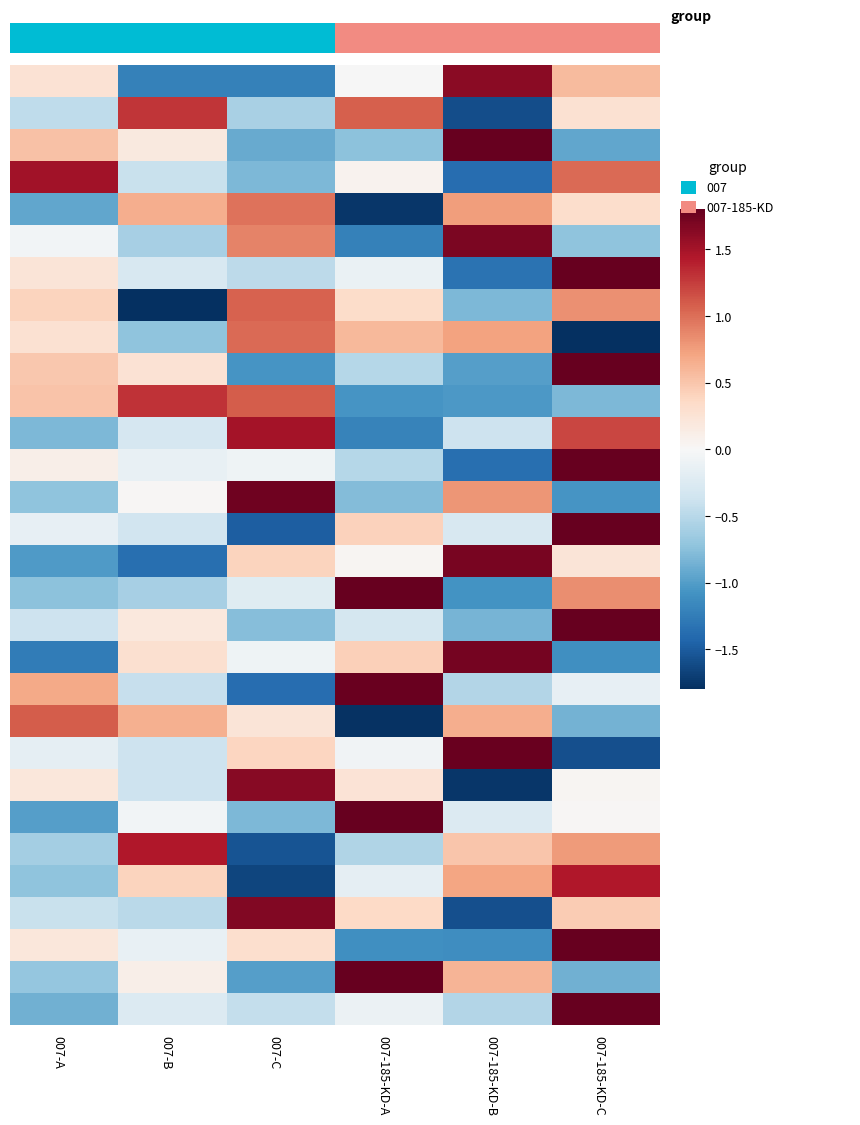

Which has a higher value, 007-185-KD-A or 007-A?

007-A